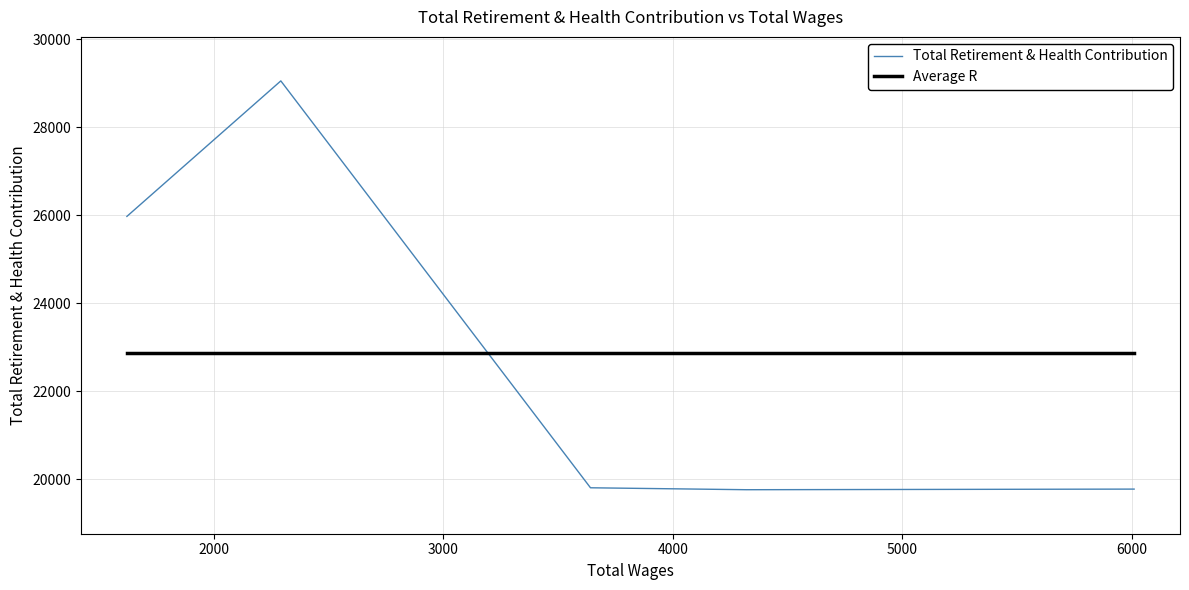

Where do Total Retirement & Health Contribution and Average R first cross each other?

3000 and 4000